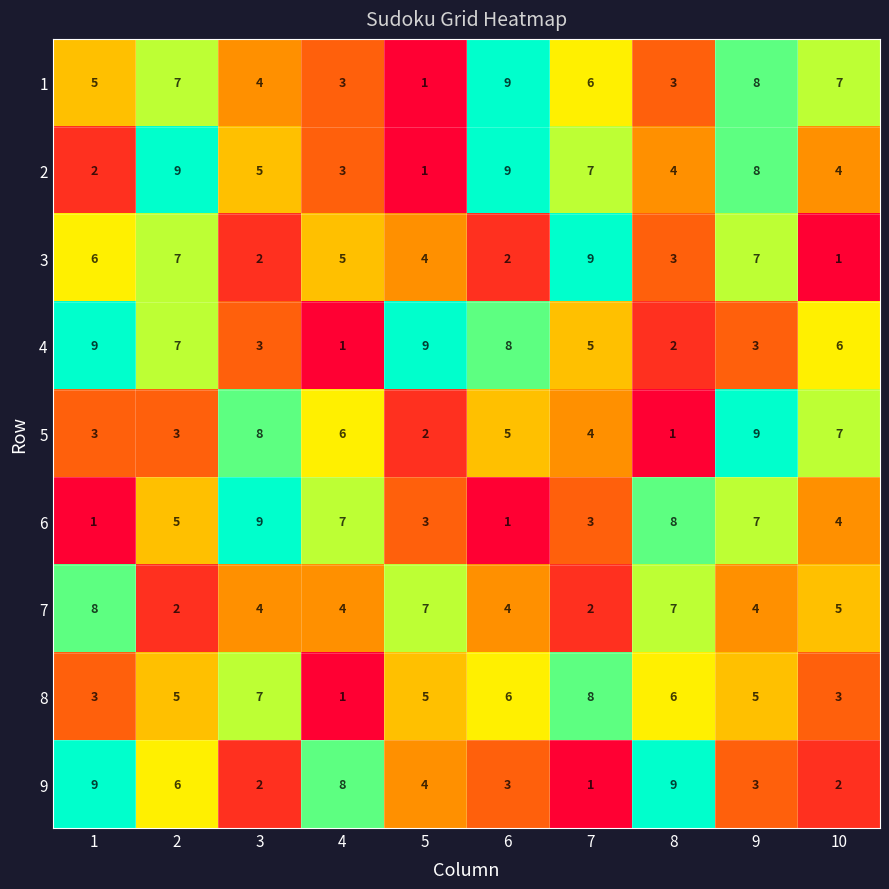

Is the value of 5 at 9 greater than the value of 9 at 10?

Yes